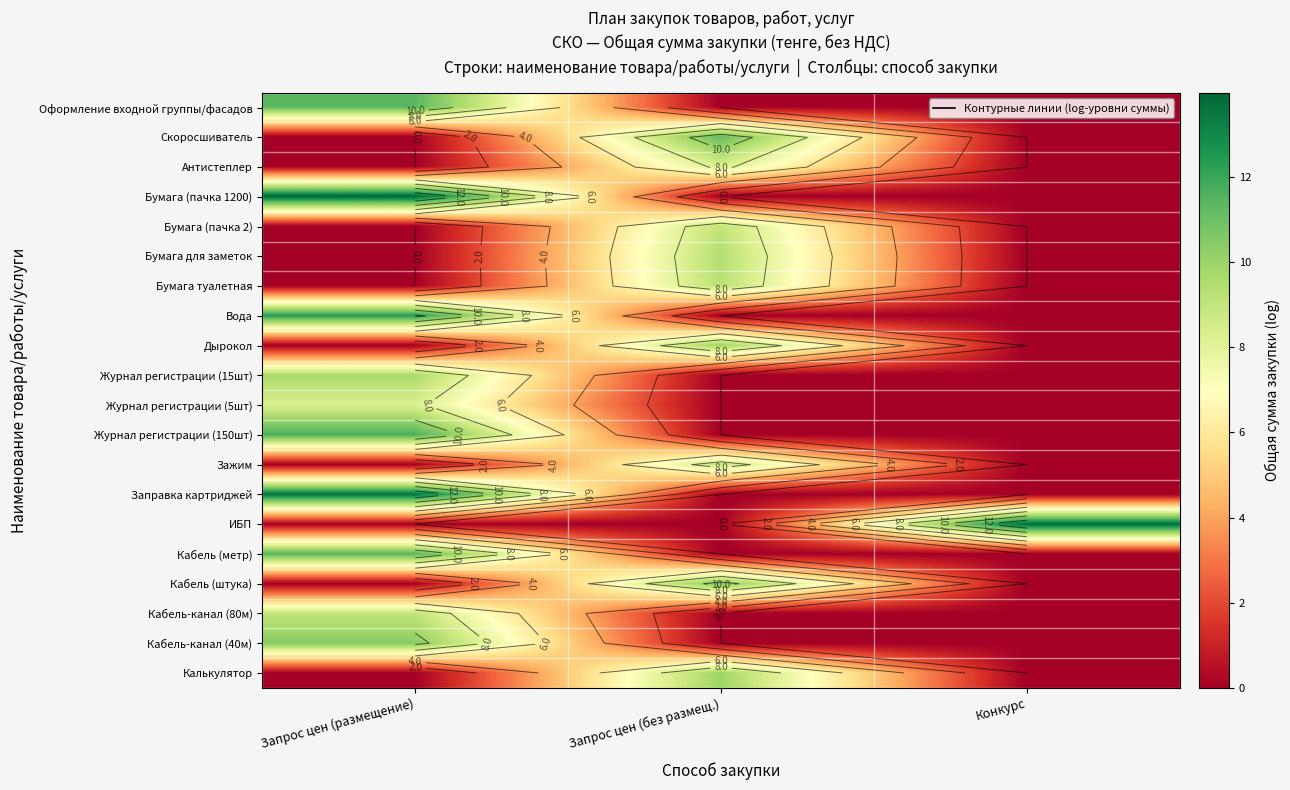

Which series changed the most between Запрос цен (размещение) and Запрос цен (без размещ.)?

Бумага (пачка 1200)